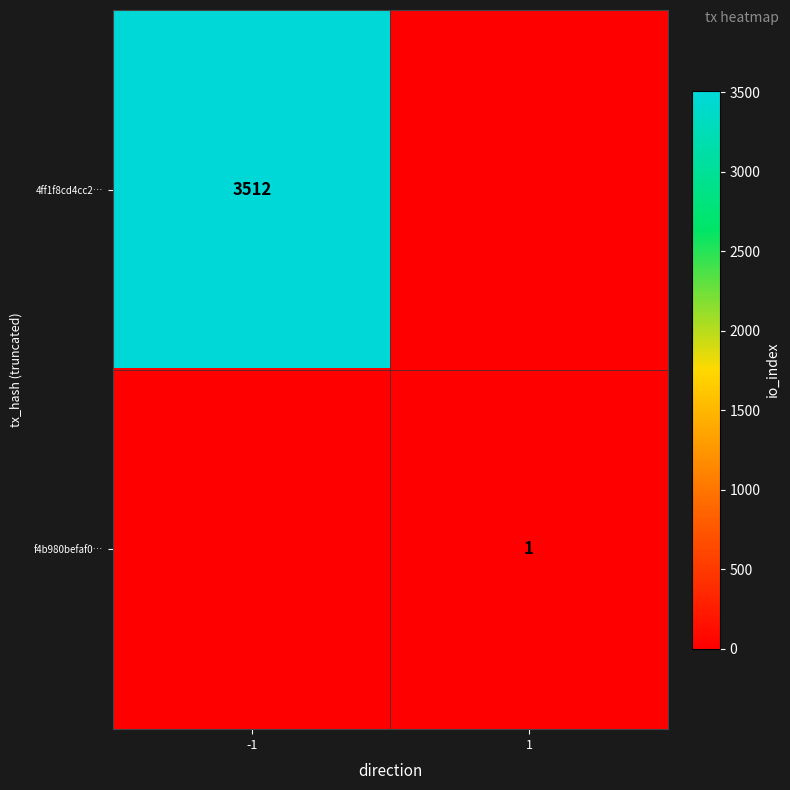

Read the f4b980befaf0… value at 1.

1